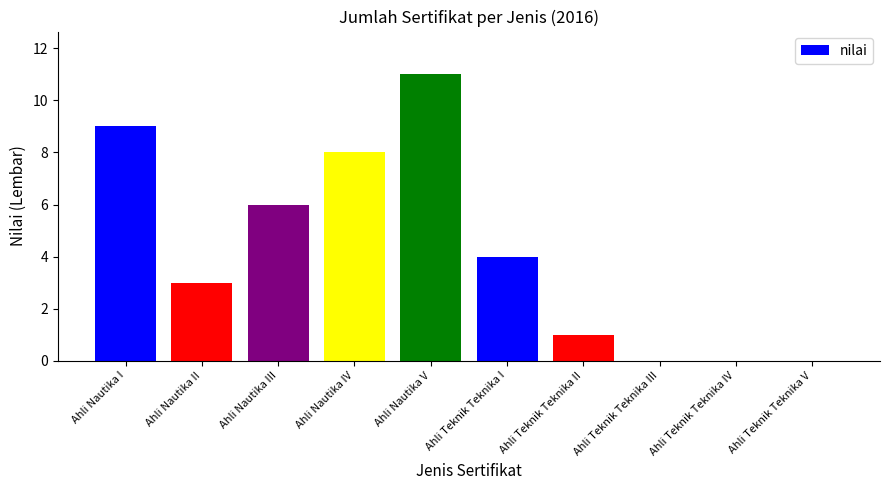

What is the ratio of the value at Ahli Teknik Teknika II to the value at Ahli Nautika III?

0.2